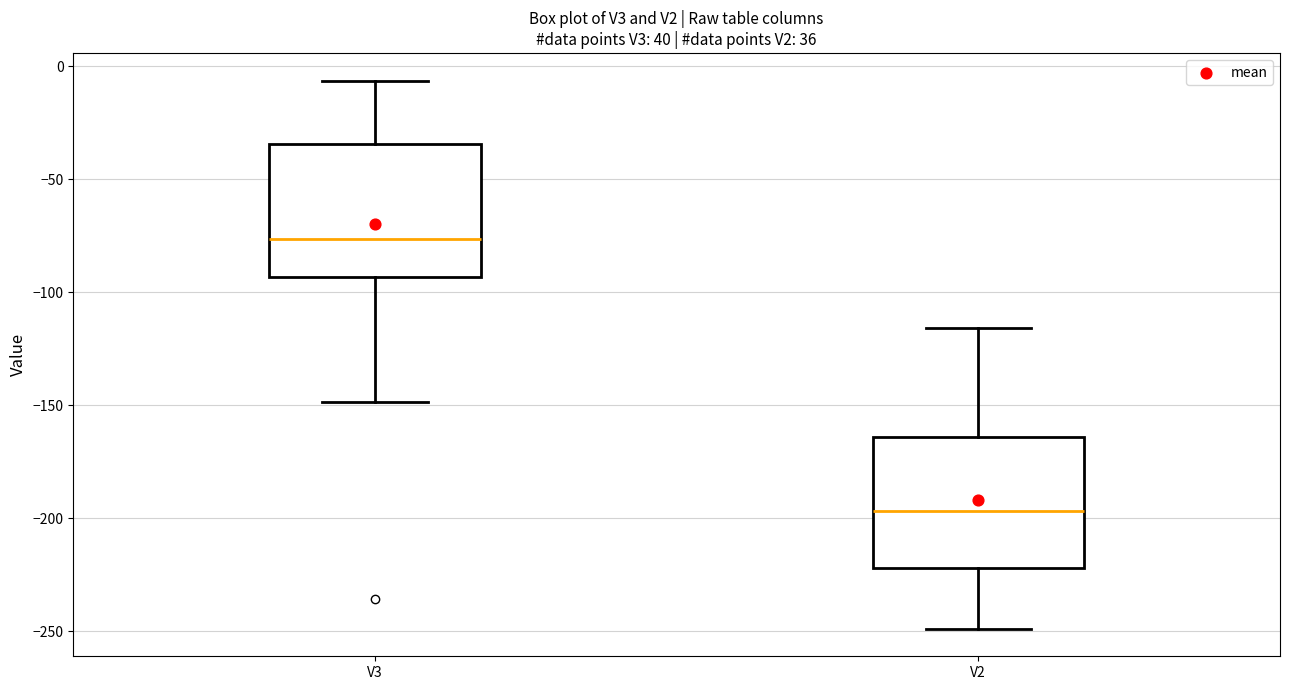

Where does the lower whisker of the box for V3 end on the y-axis? The values are not printed on the chart, so give them approximately, as read against the axis.

-150